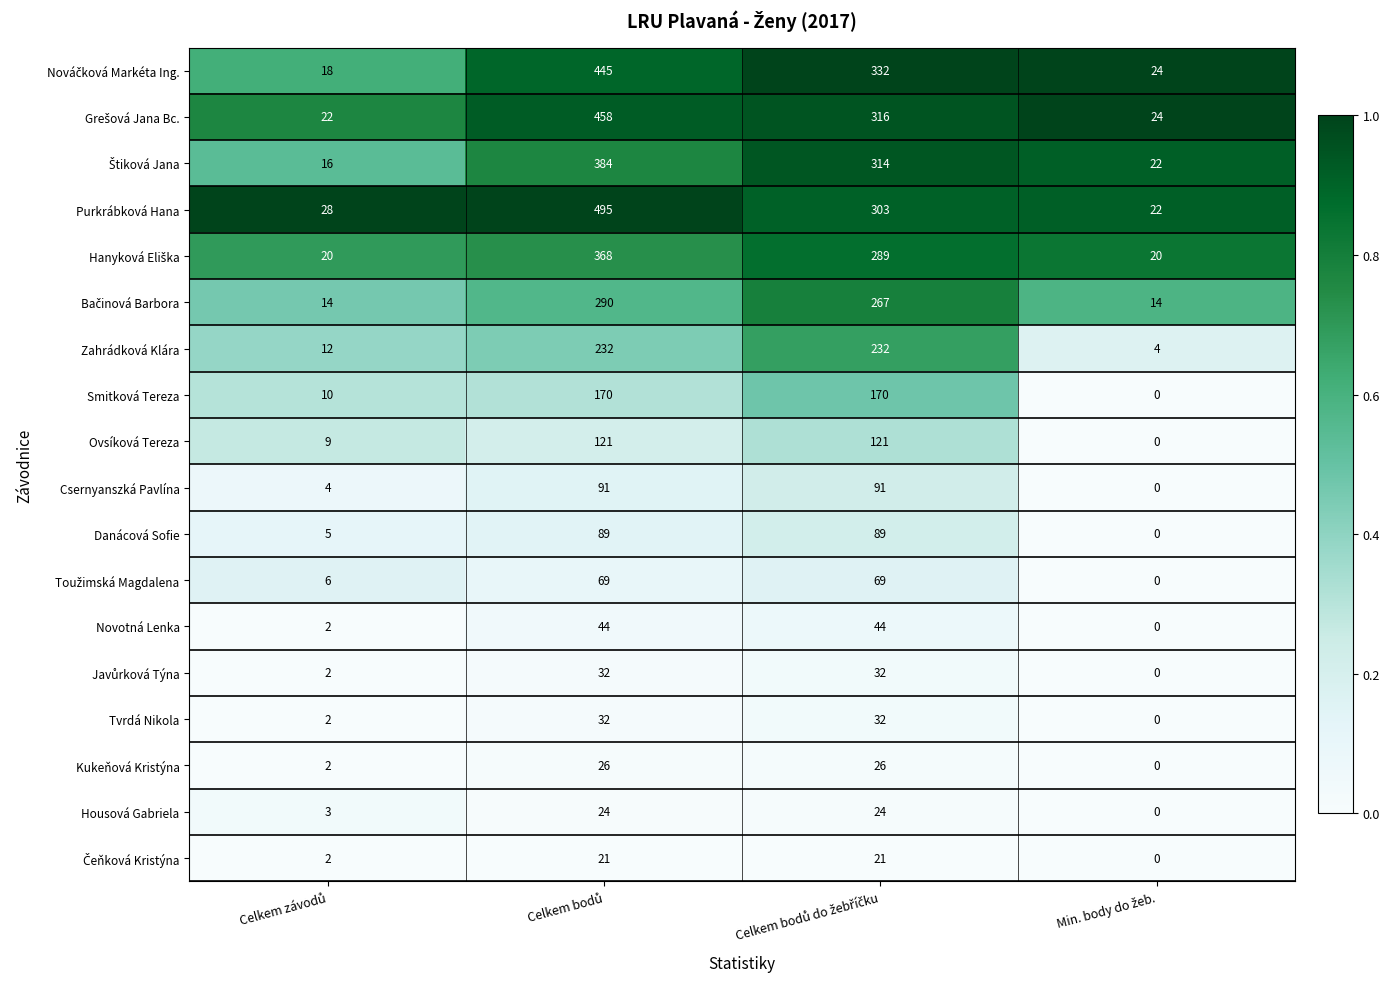

Which series has the largest total across all categories?

Purkrábková Hana